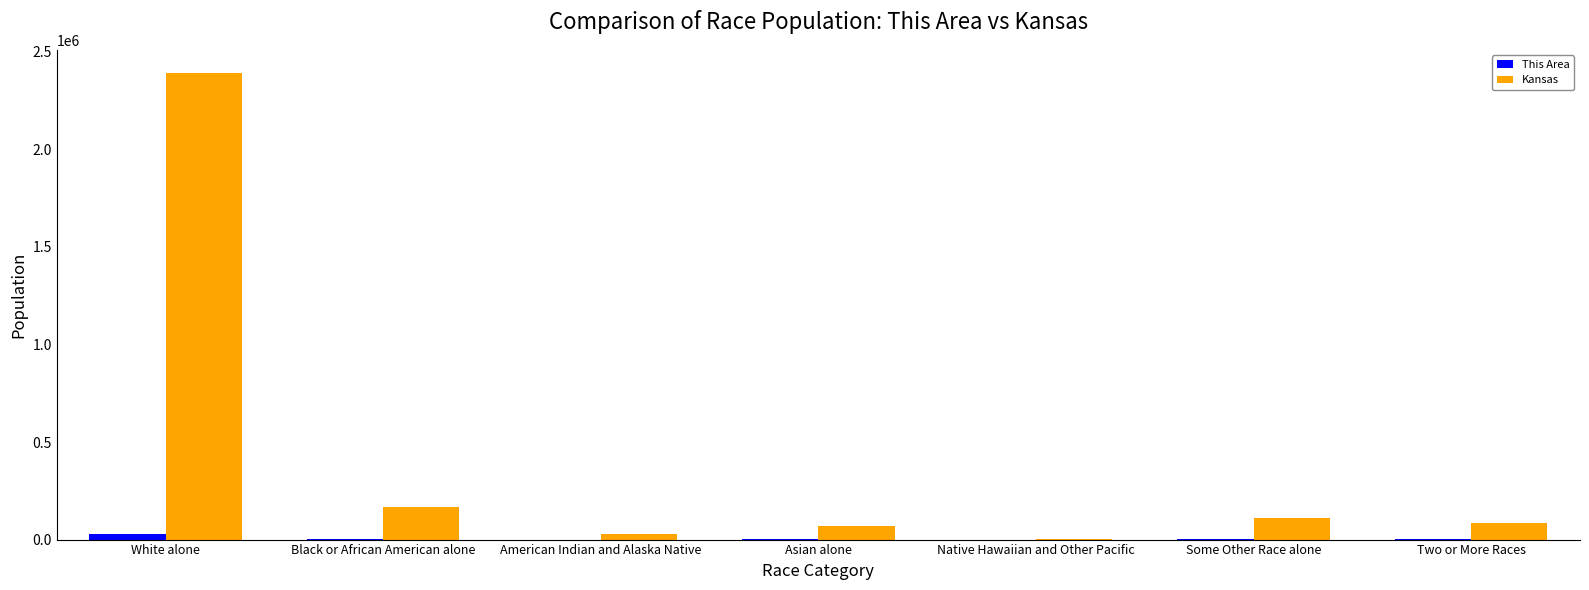

What is the maximum value shown in the chart?

2391044